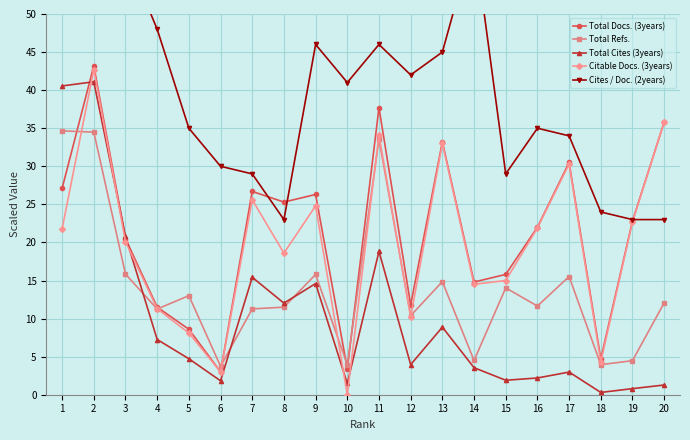

What is the average value of the Total Docs. (3years) series?

21.2